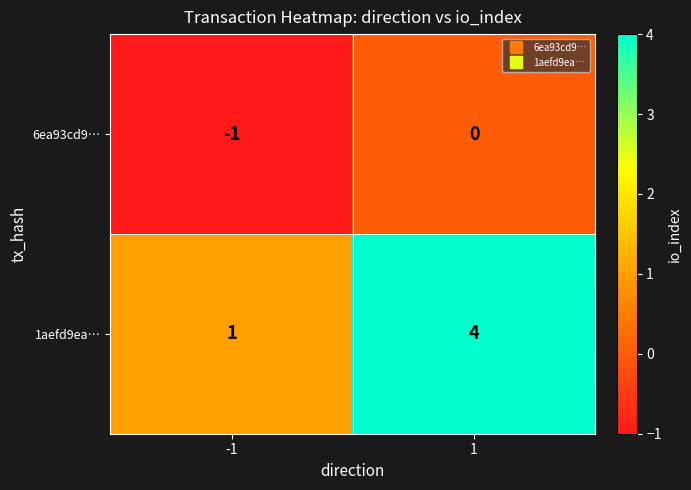

Which series changed the most between -1 and 1?

1aefd9ea…